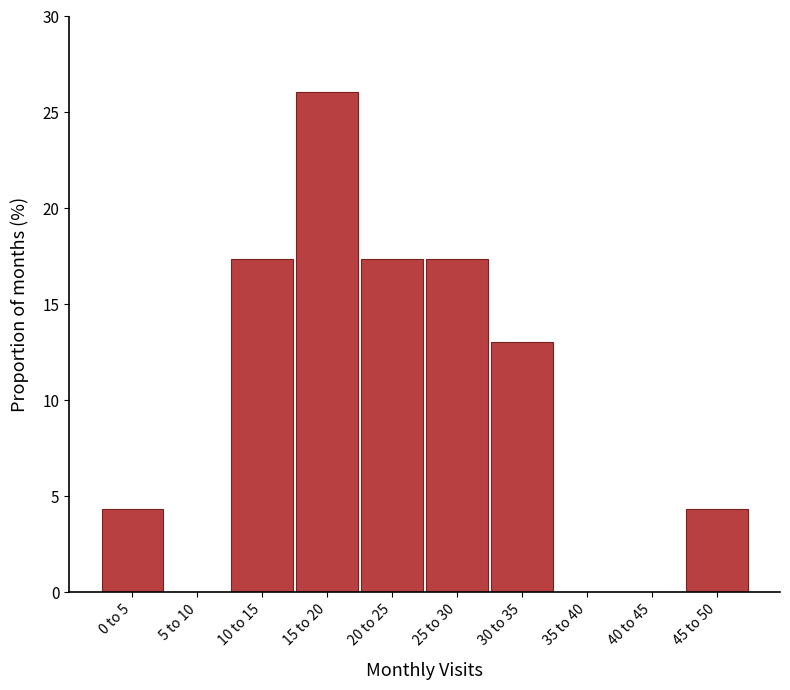

Reading left to right, extract all data points from this chart.

0 to 5=4.3	5 to 10=0.0	10 to 15=17.4	15 to 20=26.1	20 to 25=17.4	25 to 30=17.4	30 to 35=13.0	35 to 40=0.0	40 to 45=0.0	45 to 50=4.3